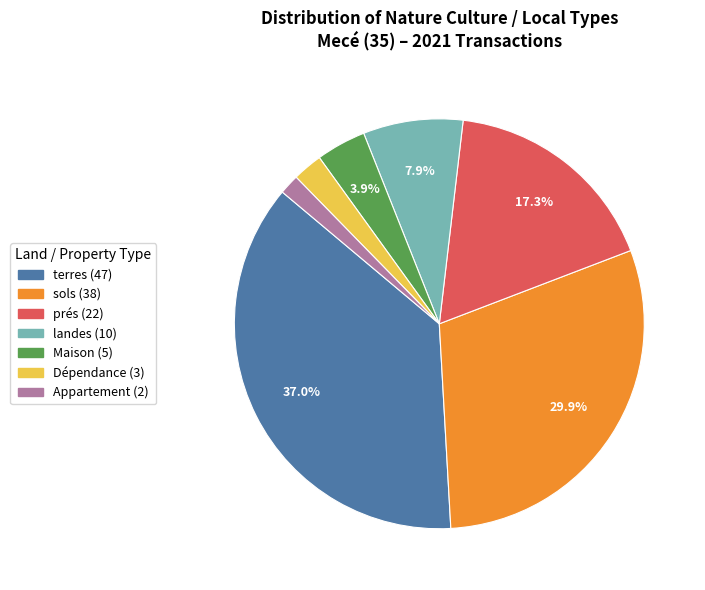

What percentage is NOT represented by prés?

82.7%